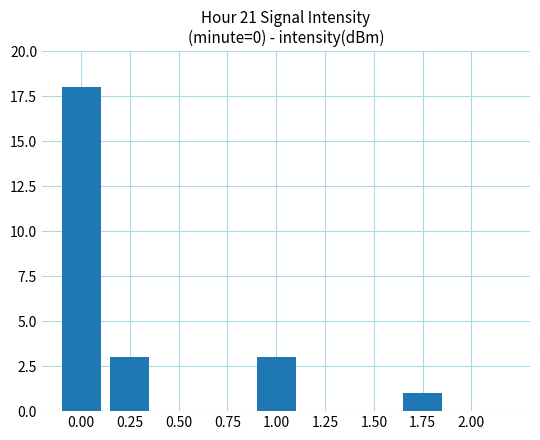

The chart shows a value of 0 at 2.00. True or false?

True